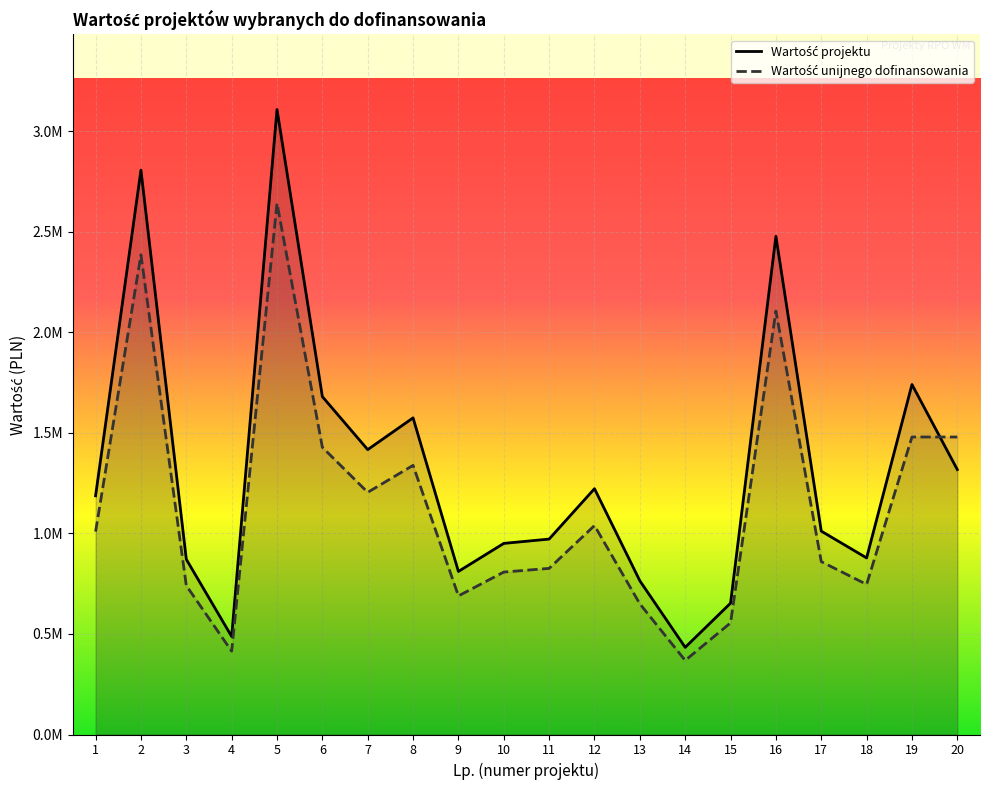

At 14, list the series in order from largest to smallest.

Wartość projektu, Wartość unijnego dofinansowania